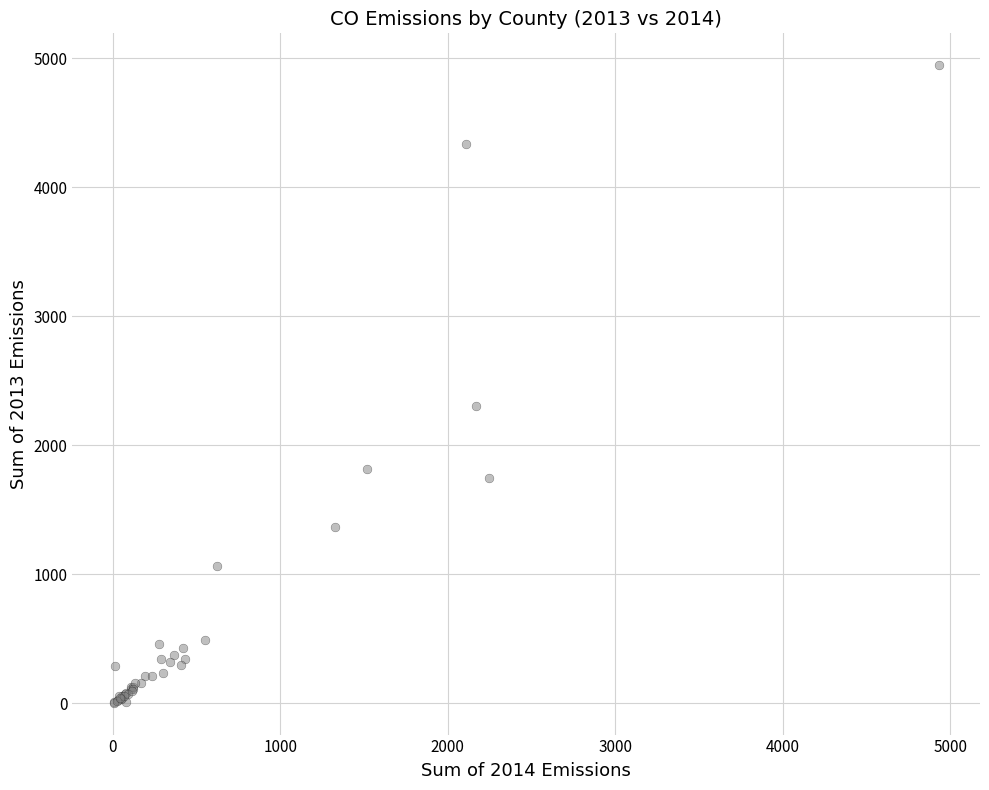

What Y value in the scatter plot is closest to 2475?

2301.1